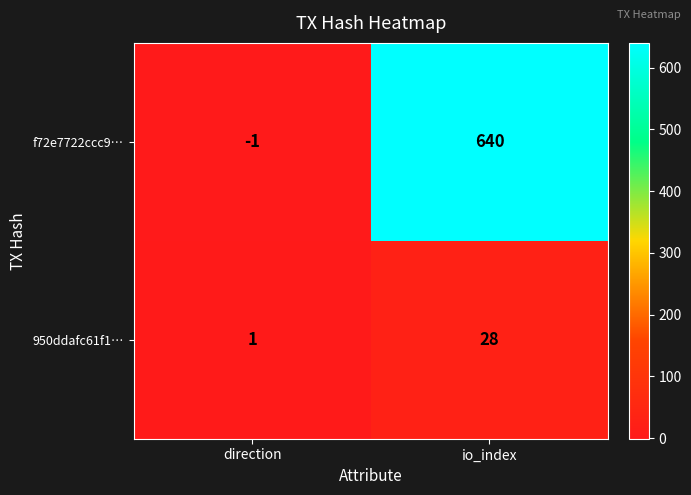

What is the difference between the f72e7722ccc9… values at io_index and direction?

641